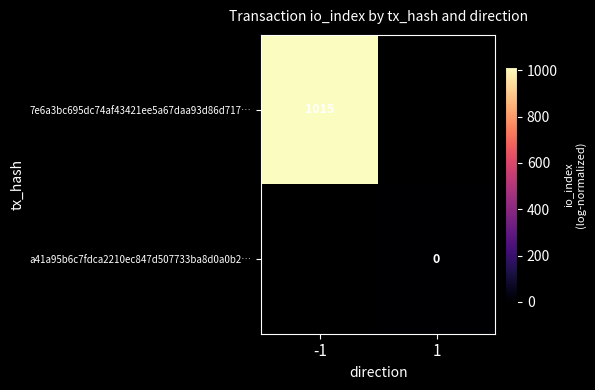

The 7e6a3bc695dc74af43421ee5a67daa93d86d717… series shows 1766 at -1. True or false?

False